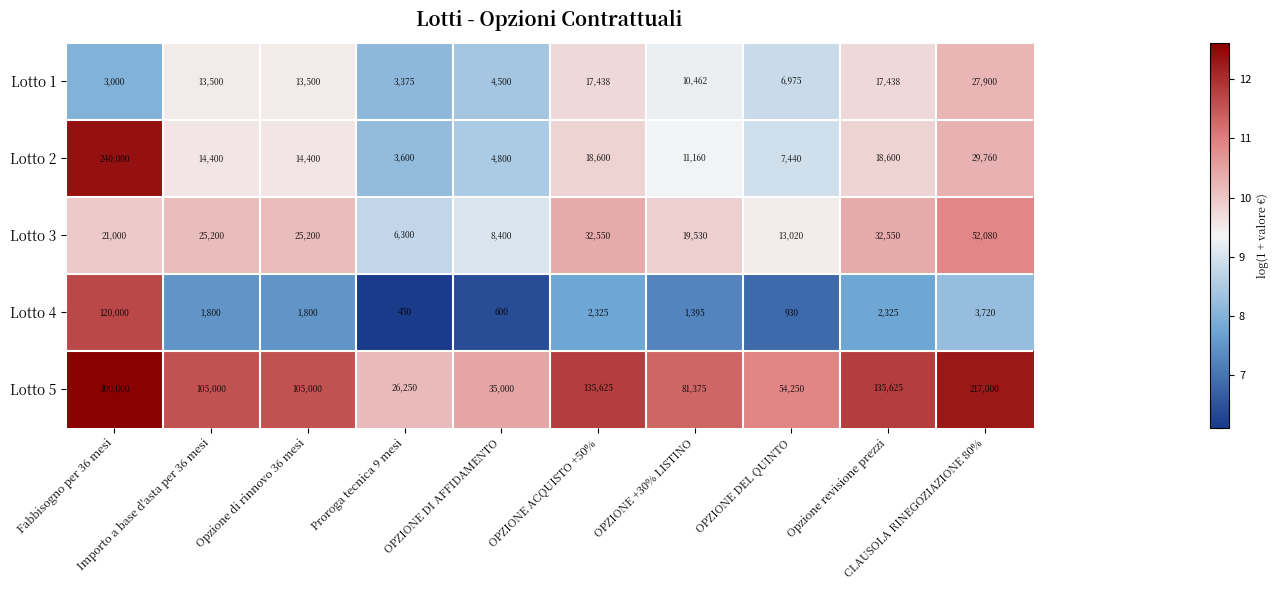

How many data points in Lotto 3 are less than 25200?

5